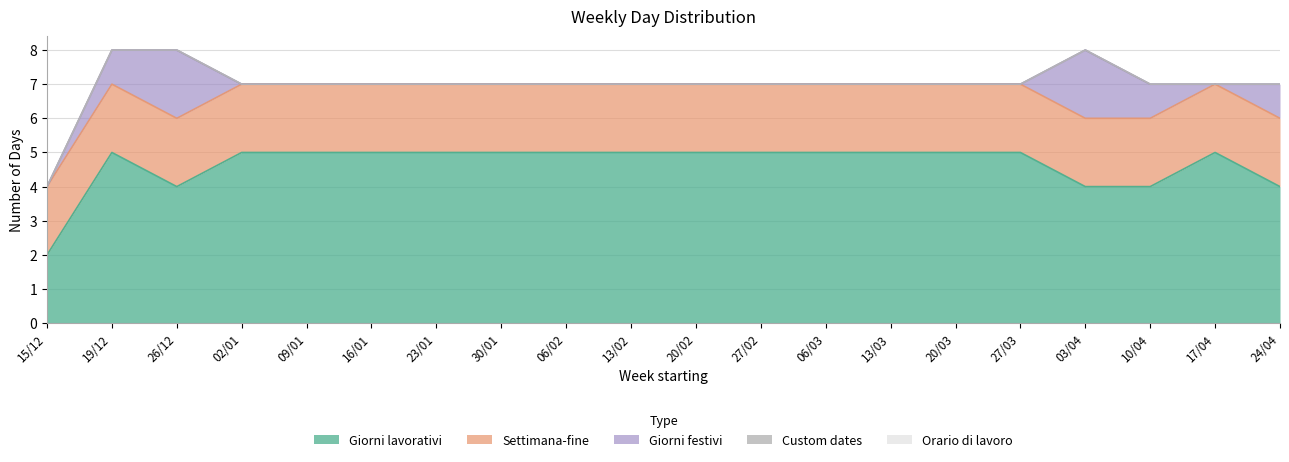

At which category does the chart reach its minimum across all series?

15/12